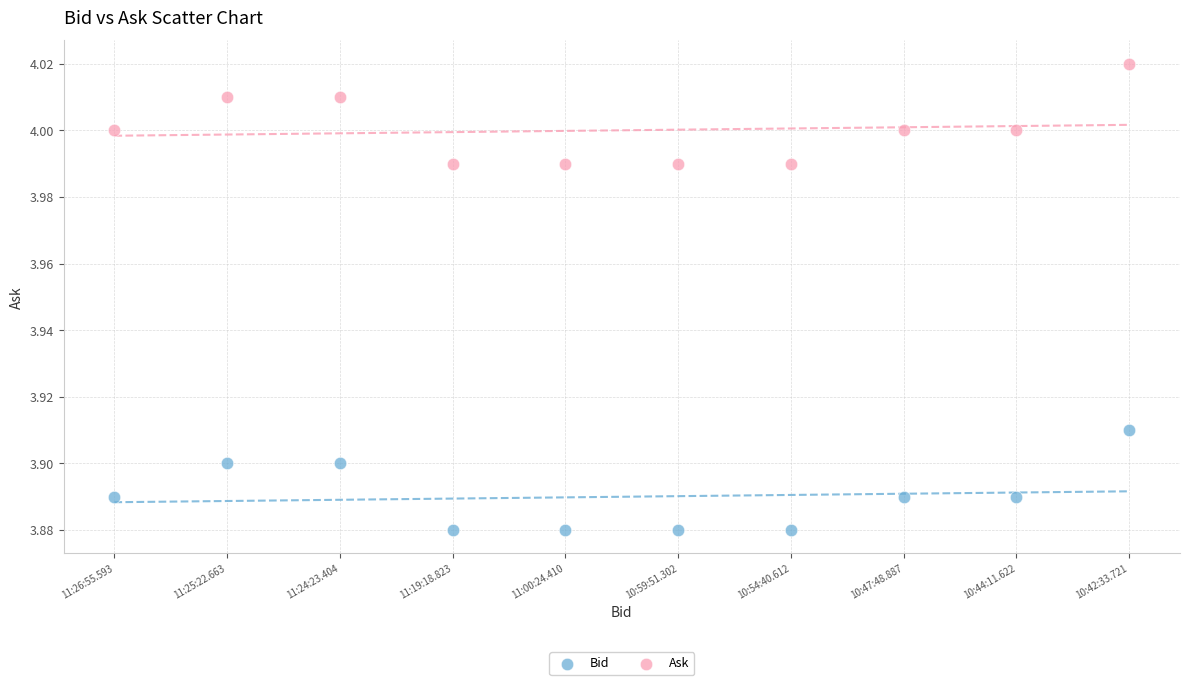

Which series reaches the minimum Y coordinate?

Bid